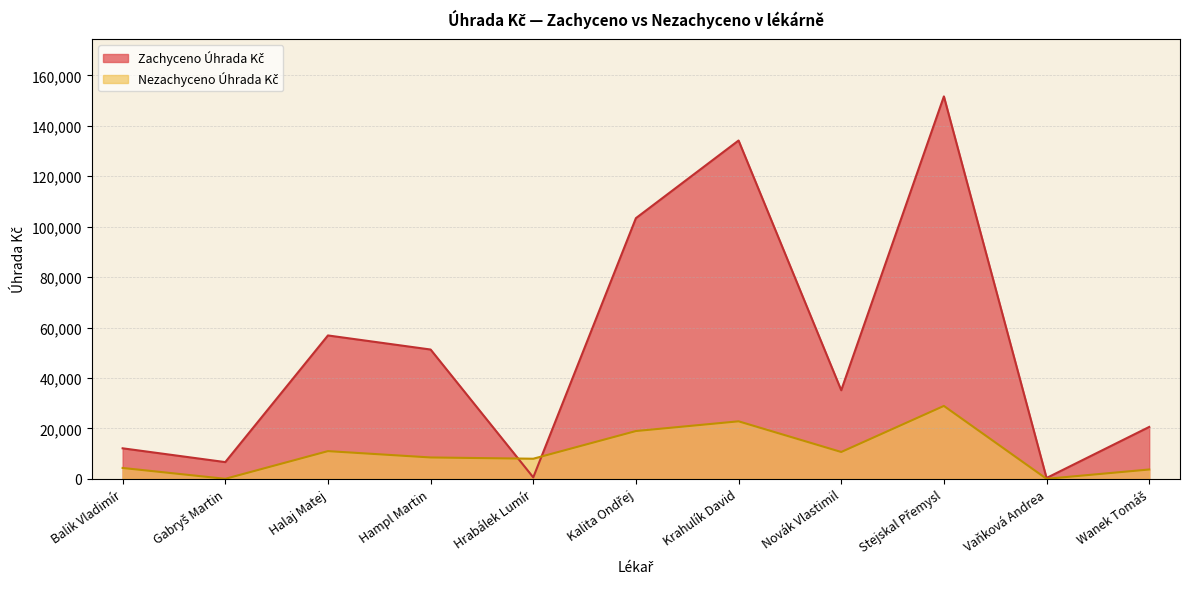

How many distinct data groups are displayed?

2